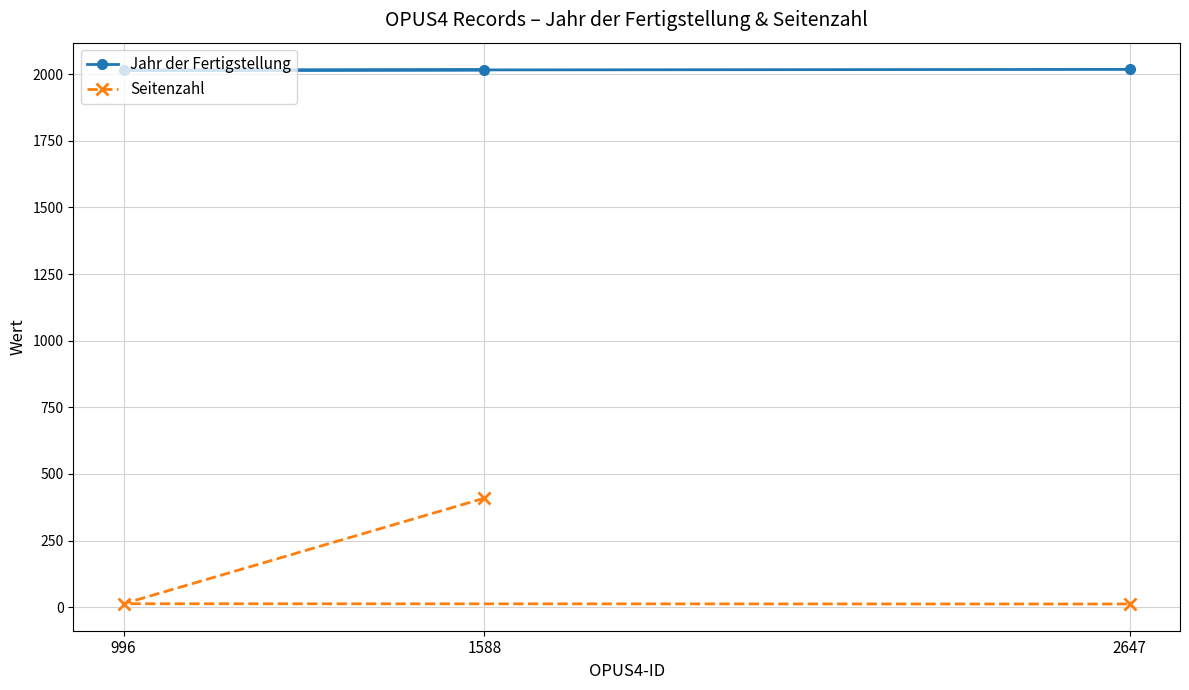

Reading left to right, extract all data points from this chart.

Jahr der Fertigstellung: 1588=2016	996=2015	2647=2018
Seitenzahl: 1588=409	996=13	2647=12